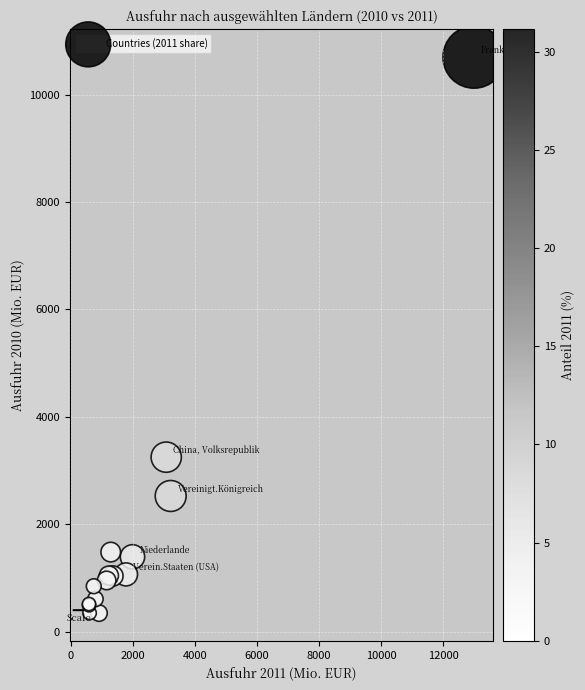

What Y value in the scatter plot is closest to 5520?

3248.7